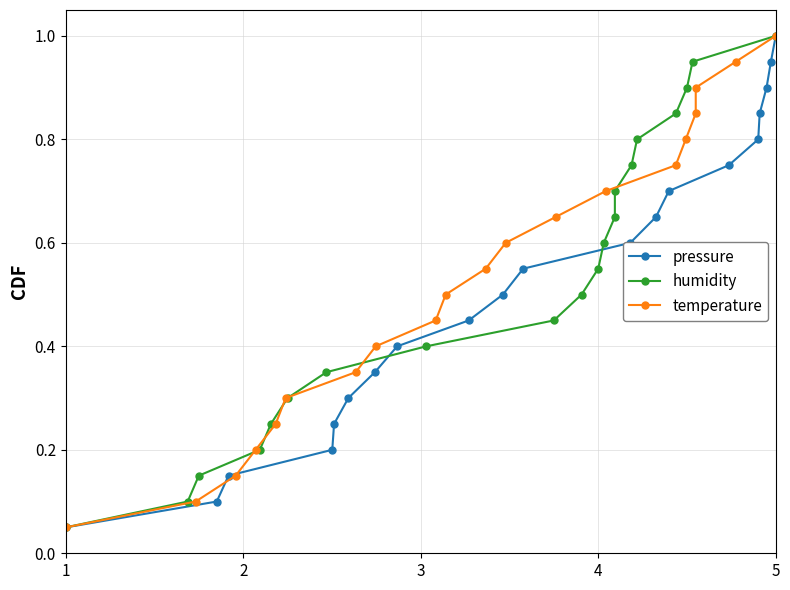

How many distinct data groups are displayed?

3